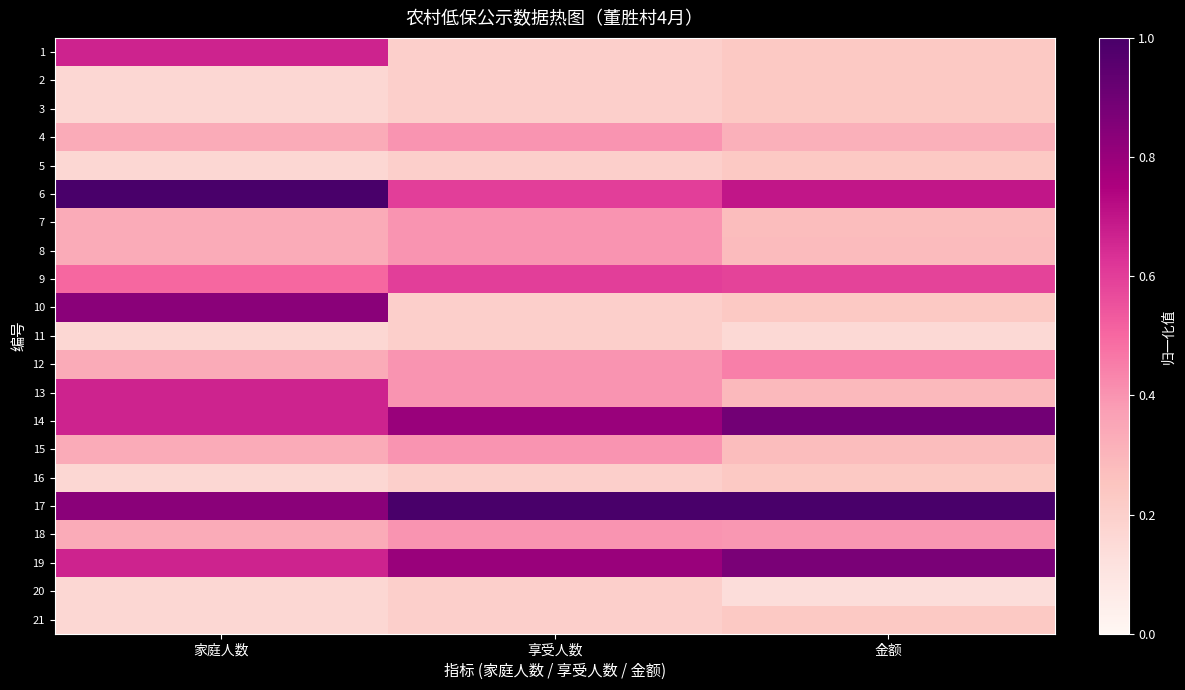

What is the spread (max minus min) of values at 享受人数?

0.8